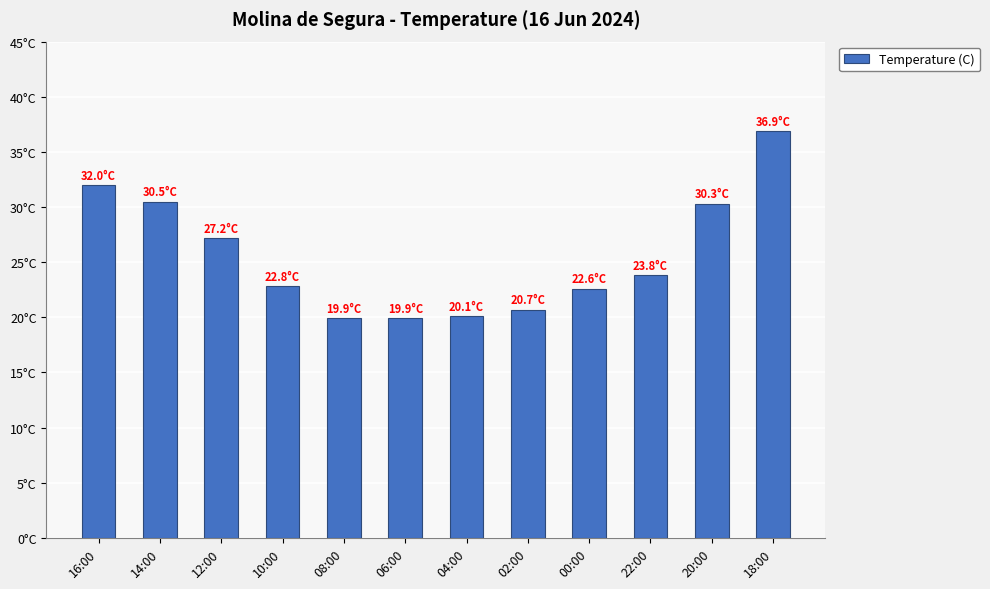

What is the difference between the second highest and minimum values?

12.1